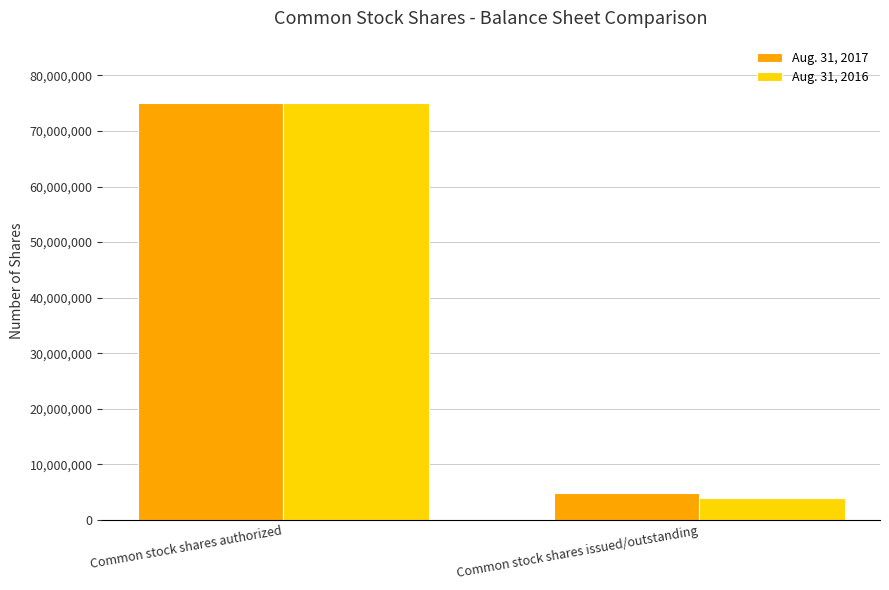

Rank the series by their average value, from highest to lowest.

Aug. 31, 2017, Aug. 31, 2016